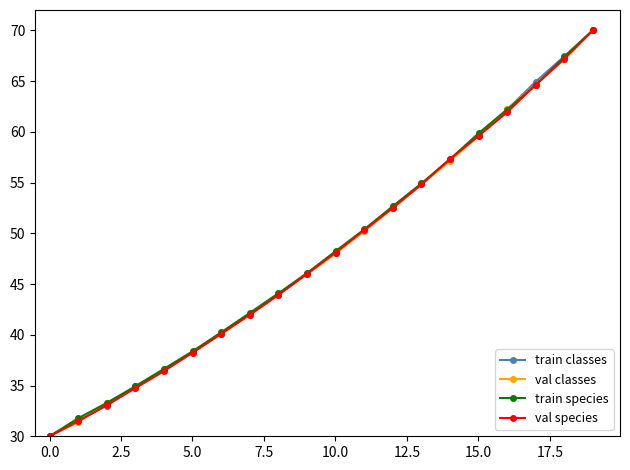

What is the highest value of the train classes series?

70.0